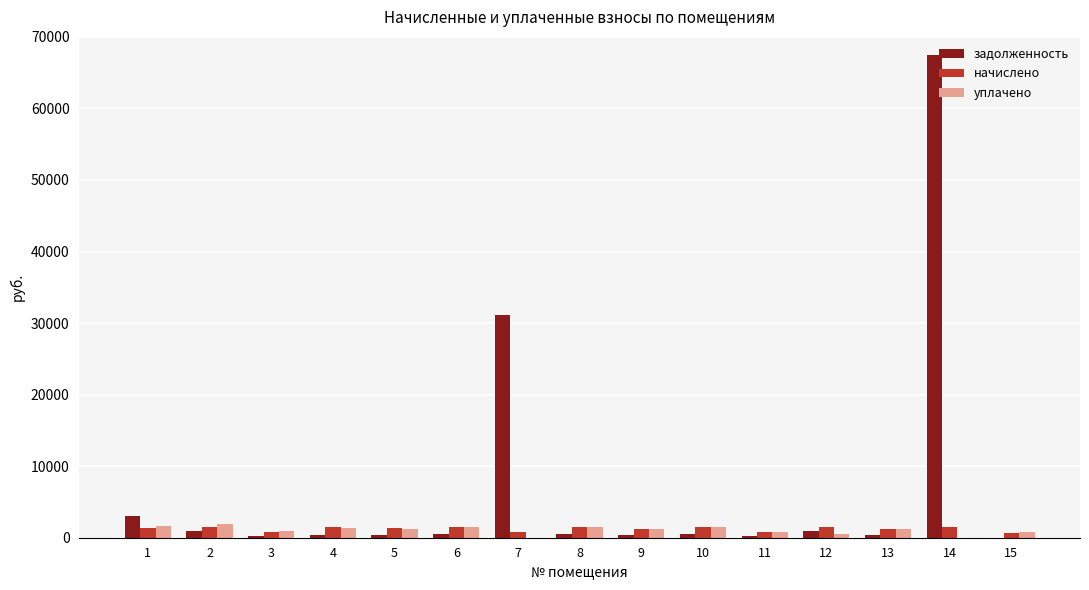

What is the sum of the задолженность values at 2 and 11?

1173.0